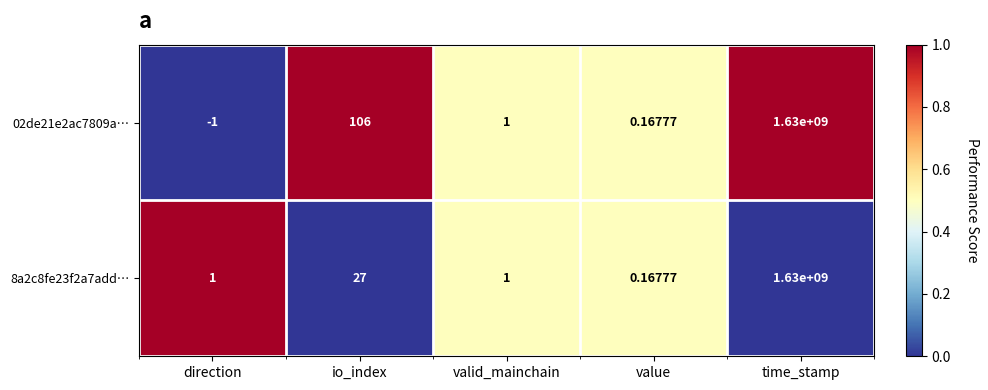

Where is 02de21e2ac7809a… nearest to the value 814999999?

io_index